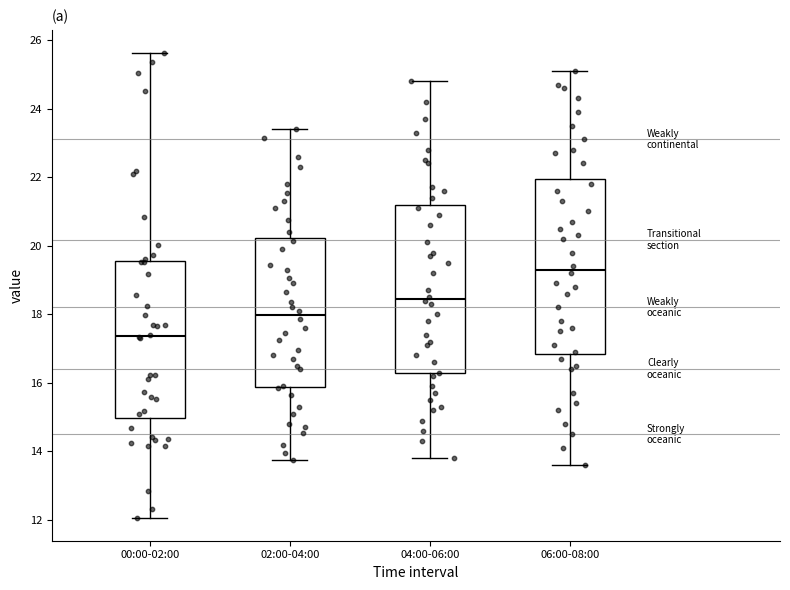

Reading left to right, read every box against the y-axis: the position of its median line, the range the box covers, and the ends of its whiskers. The values are not printed on the chart, so give them approximately, as read against the axis.

00:00-02:00: median 17.4, box 15.0 to 19.6, whiskers 12.0 to 25.6
02:00-04:00: median 18.0, box 15.8 to 20.2, whiskers 13.8 to 23.4
04:00-06:00: median 18.4, box 16.2 to 21.2, whiskers 13.8 to 24.8
06:00-08:00: median 19.4, box 16.8 to 22.0, whiskers 13.6 to 25.2